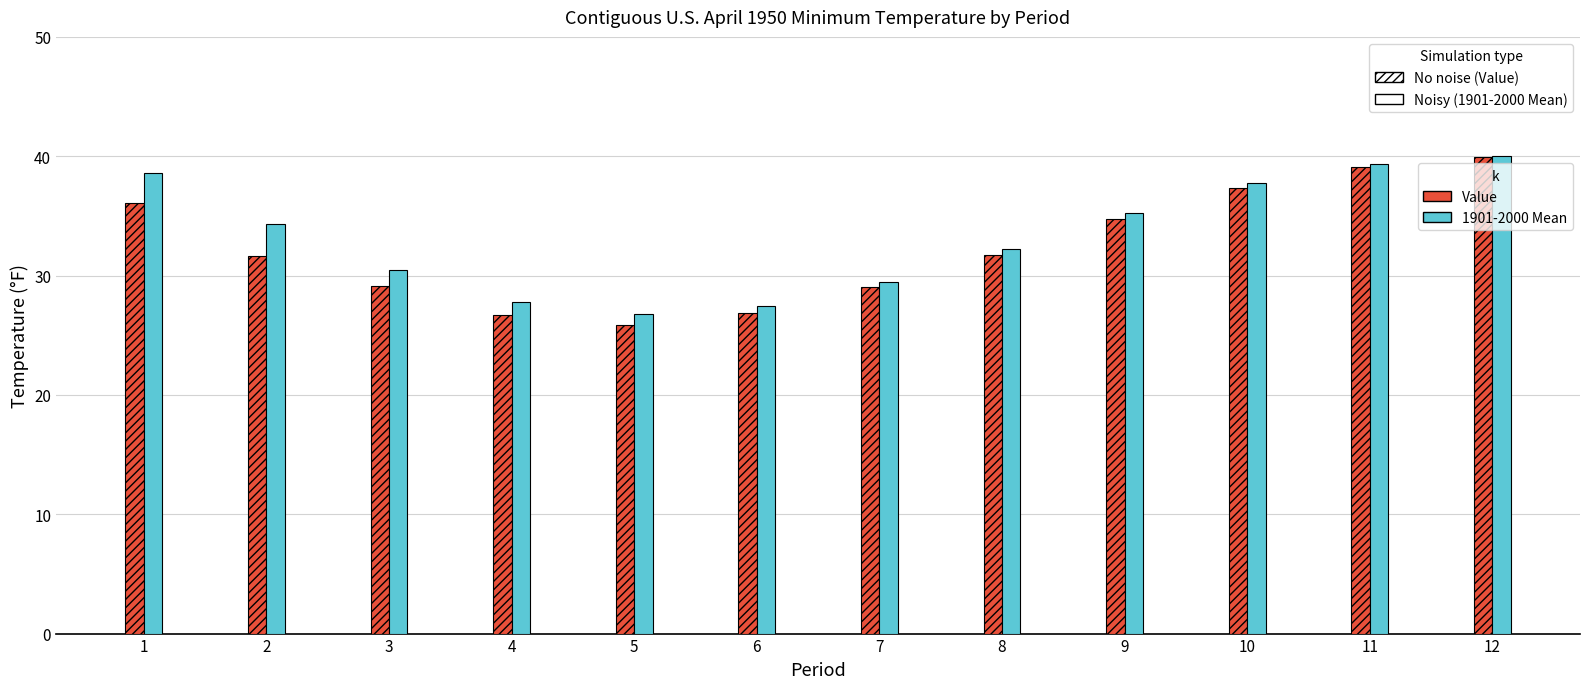

What are all the series names shown in the legend?

Value, 1901-2000 Mean